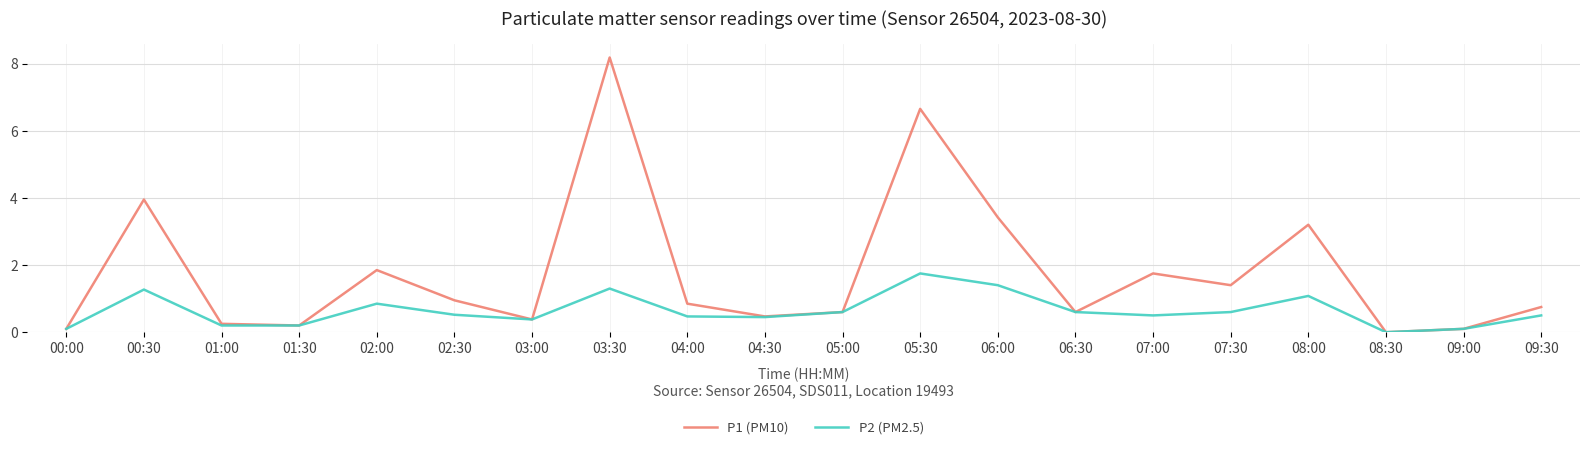

True or false: P2 (PM2.5) has more than 1 interior local peaks.

True